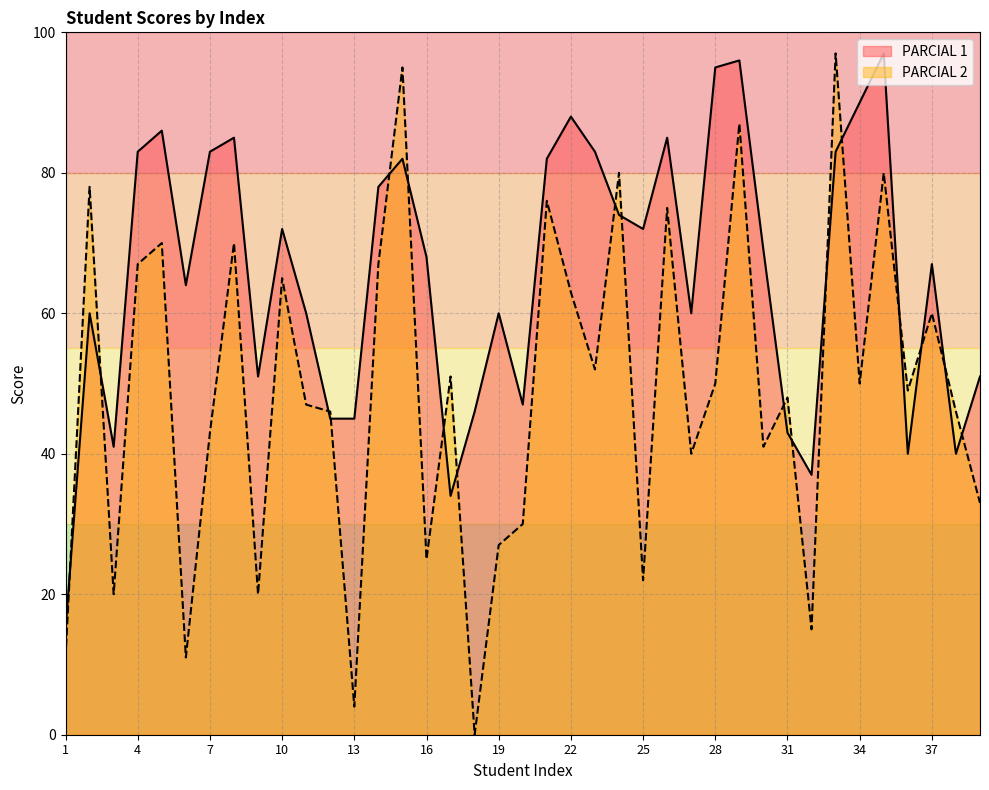

How many times do PARCIAL 2 and PARCIAL 1 cross each other?

18